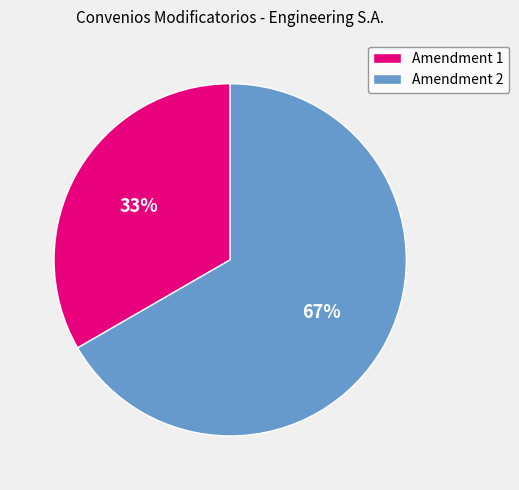

To the nearest percent, what portion does Amendment 2 represent?

67%